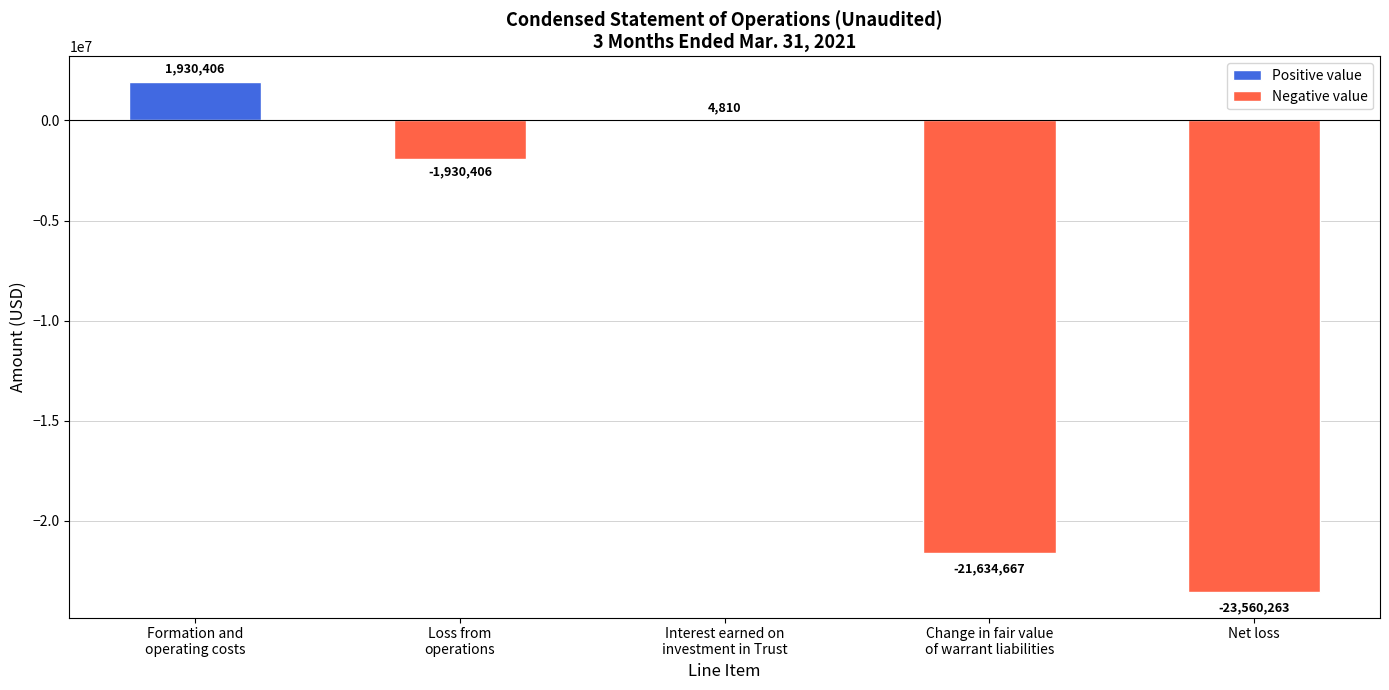

What is the change in value from Interest earned on
investment in Trust to Change in fair value
of warrant liabilities?

-21639477